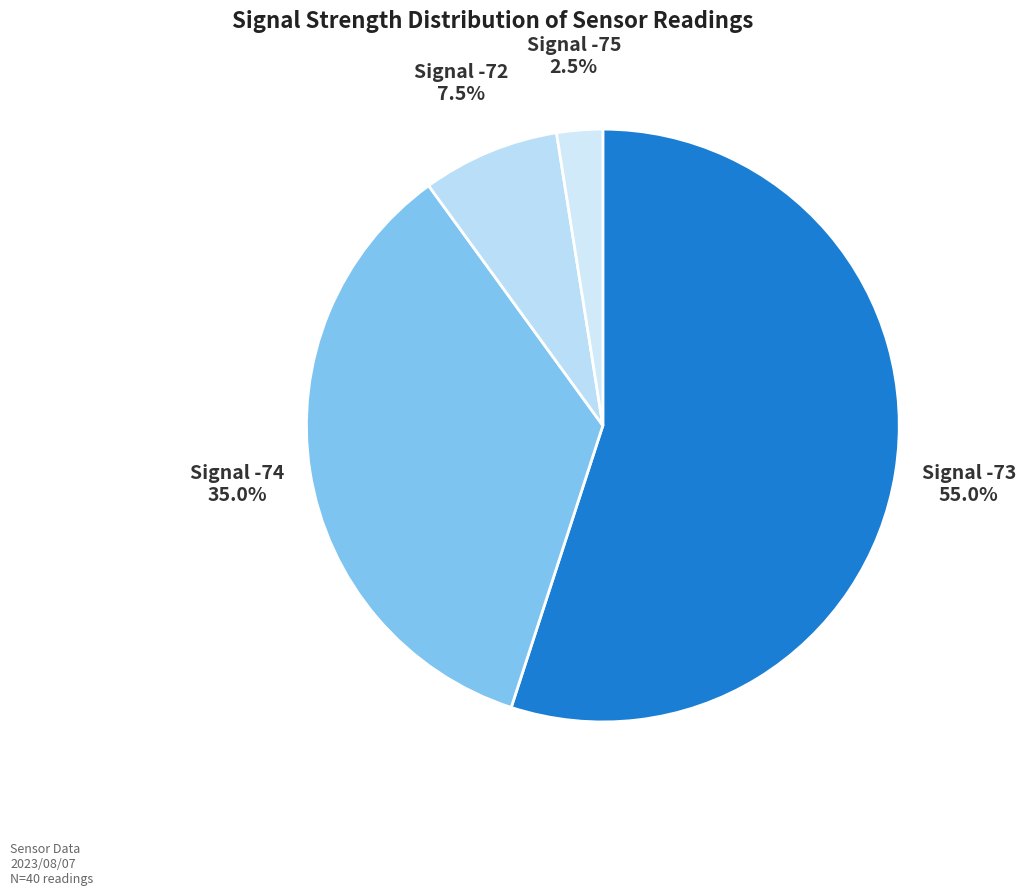

Does any single category account for the majority?

Yes